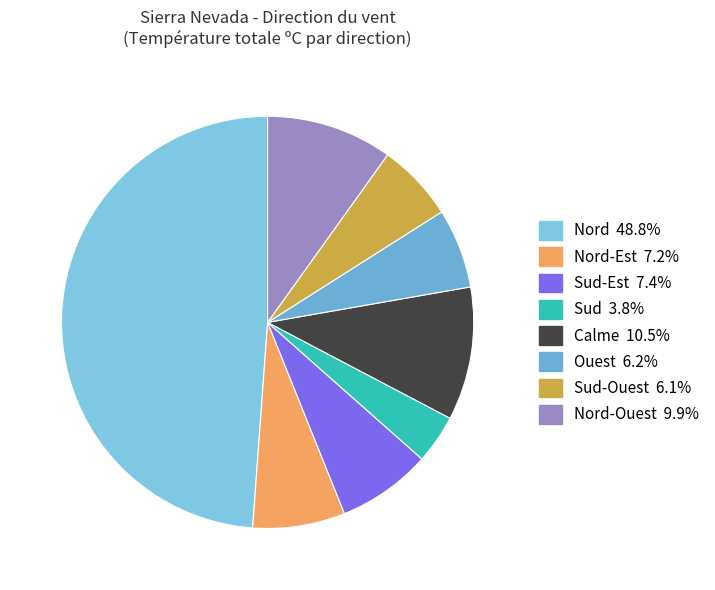

How many slices are in this pie chart?

8